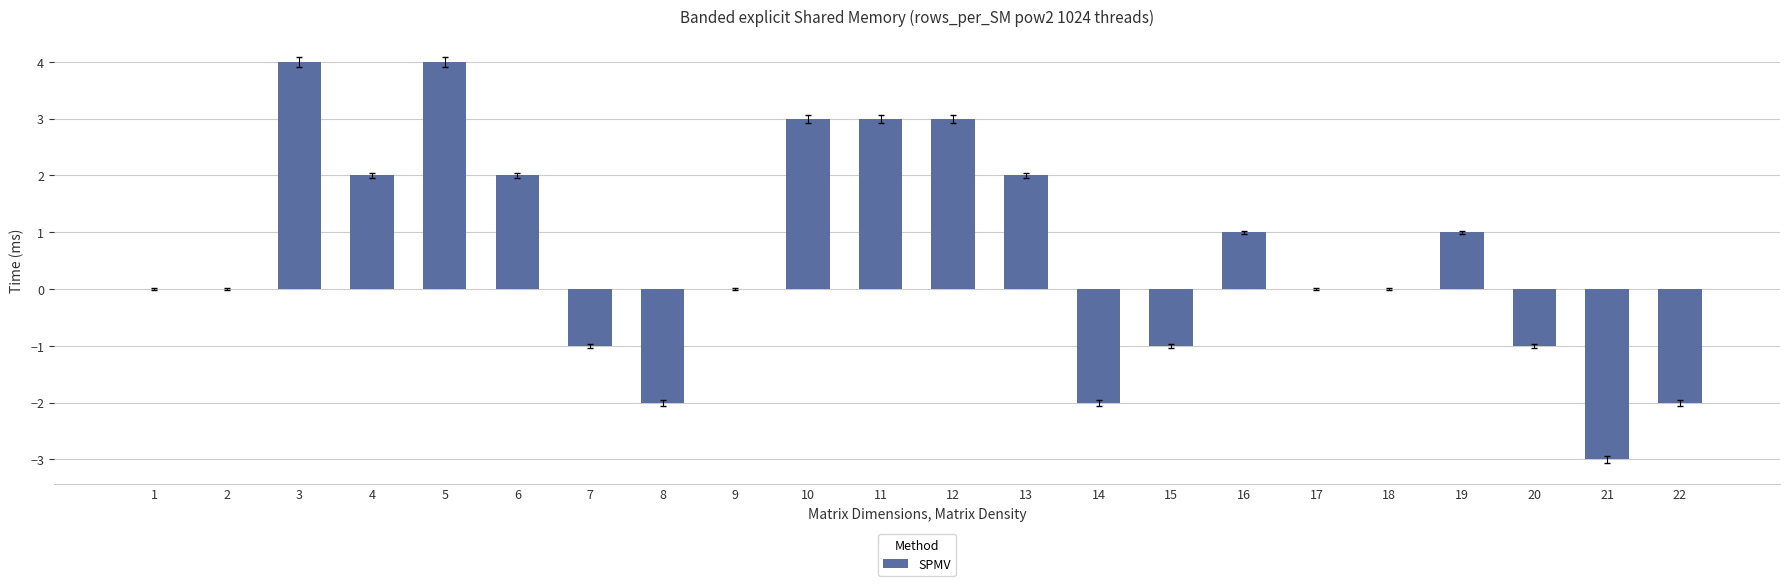

What is the difference between the values at 11 and 9?

3